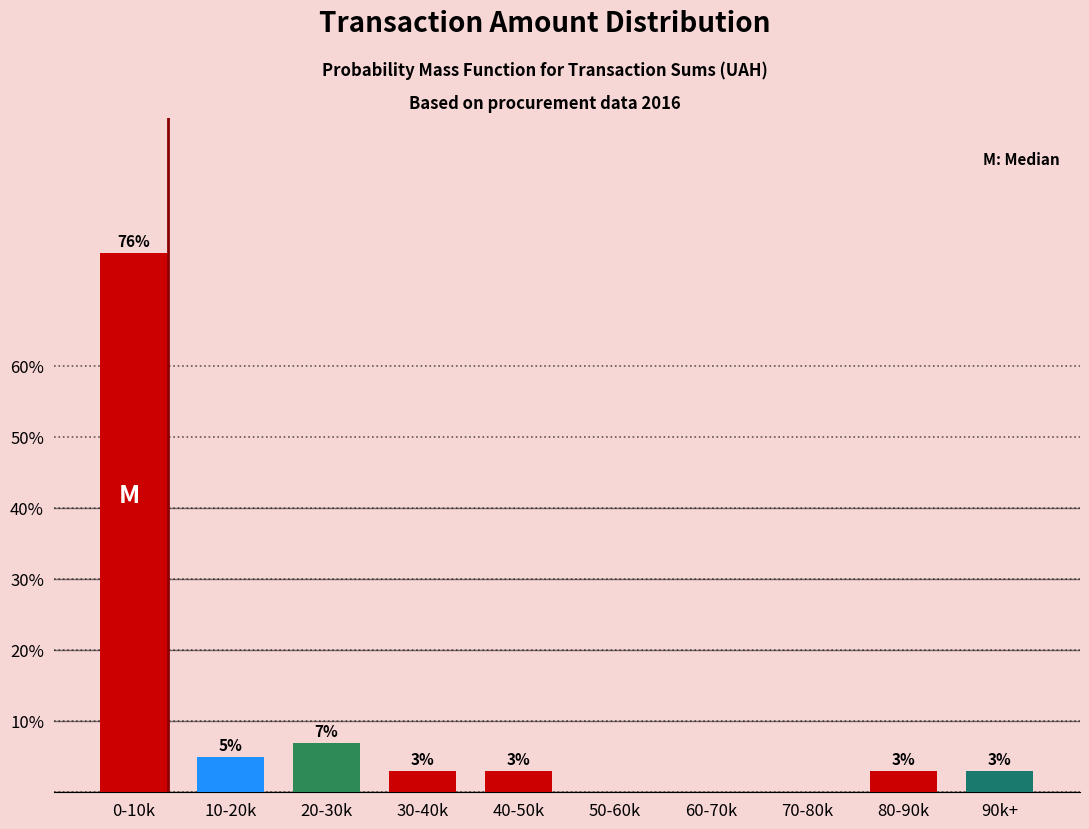

Reading right to left, what are all the values shown in this chart?

90k+=3.0	80-90k=3.0	70-80k=0.0	60-70k=0.0	50-60k=0.0	40-50k=3.0	30-40k=3.0	20-30k=7.0	10-20k=5.0	0-10k=76.0